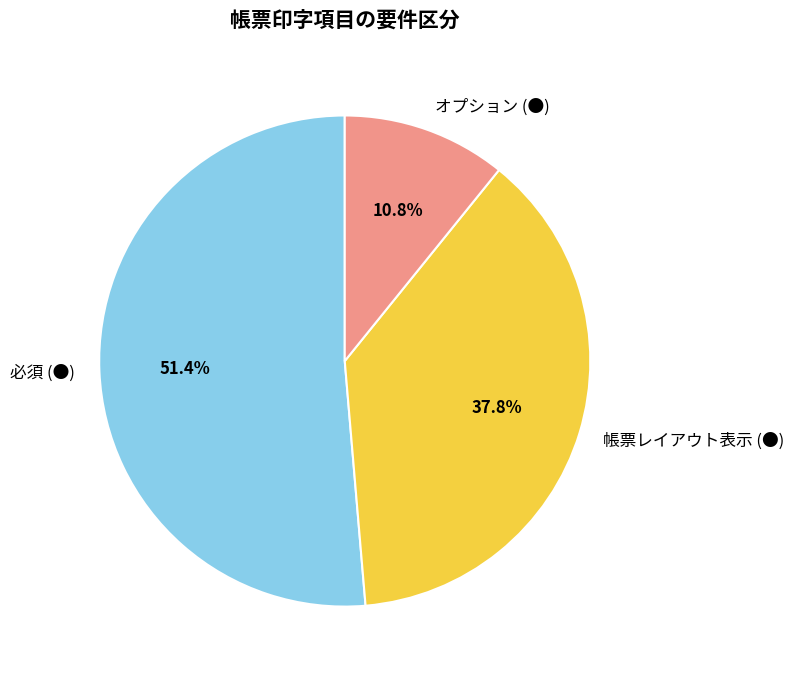

Combined, do 必須 (●) and オプション (●) account for over 50%?

Yes